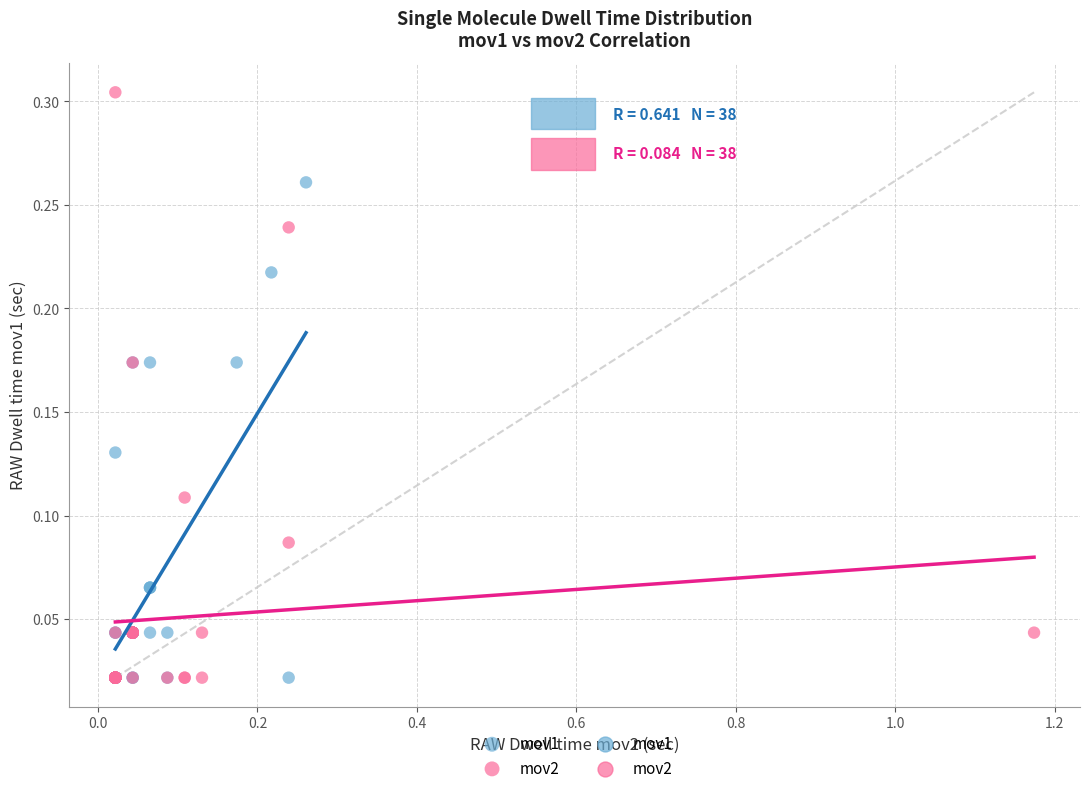

Which series has the largest Y range (max minus min)?

mov2